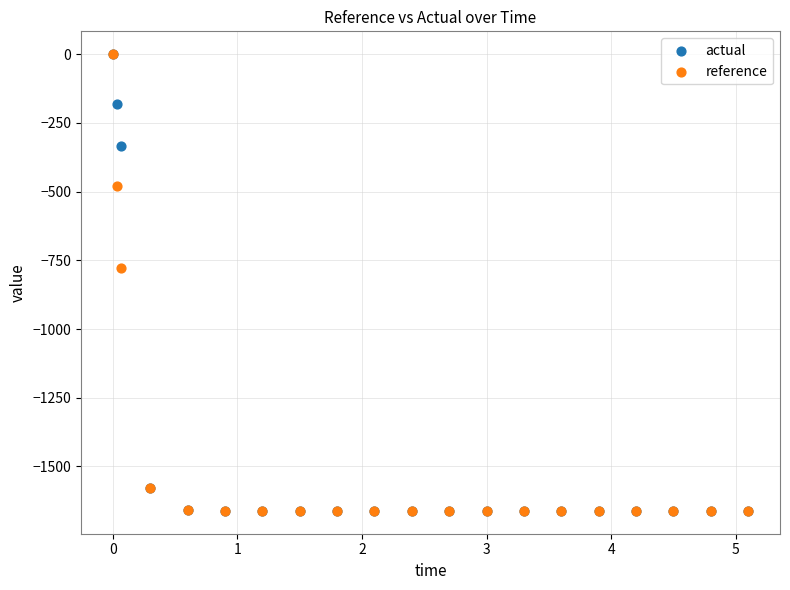

In the reference series, what Y value is closest to -830?

-779.1